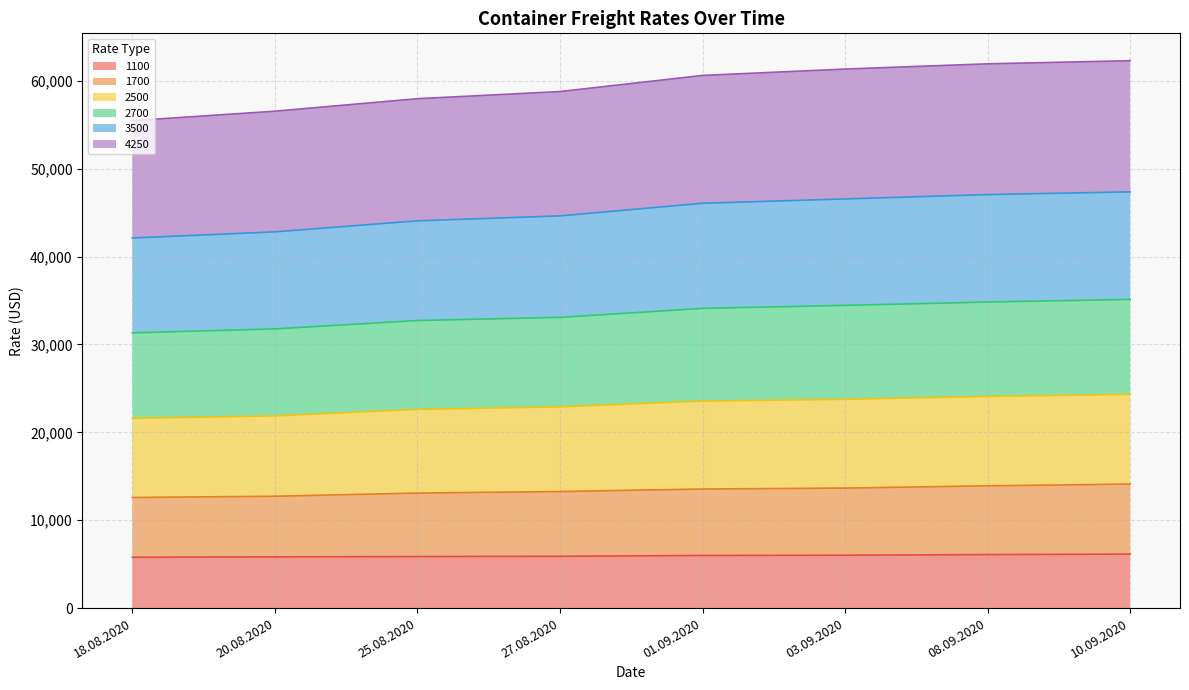

What is the difference between the highest and lowest values at 18.08.2020?

49690